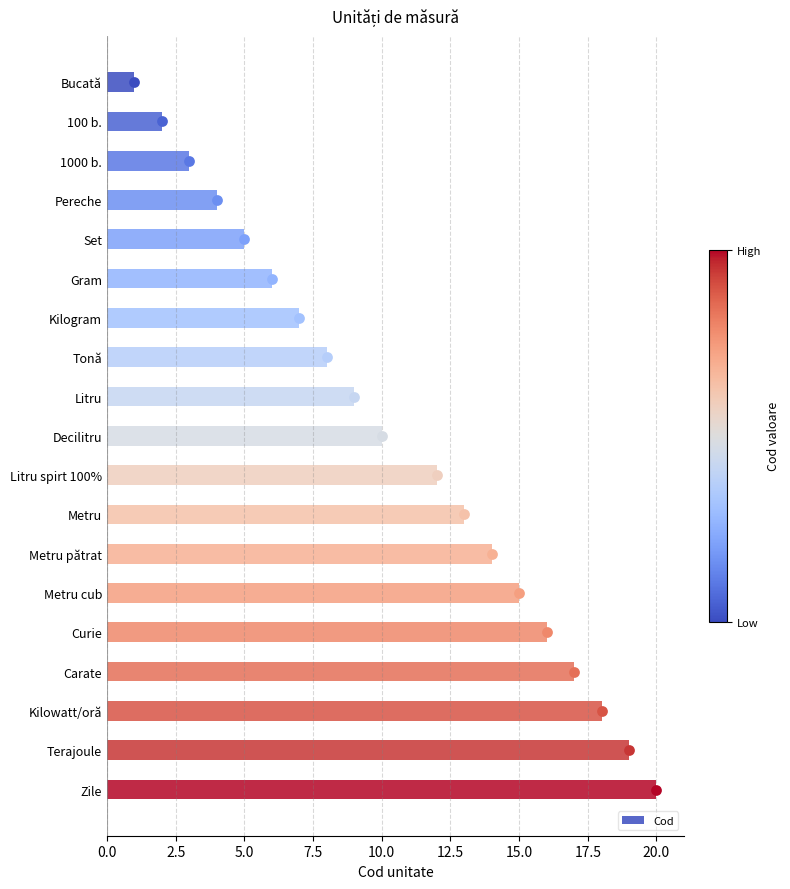

True or false: Cod has a value of 2 at Litru.

False